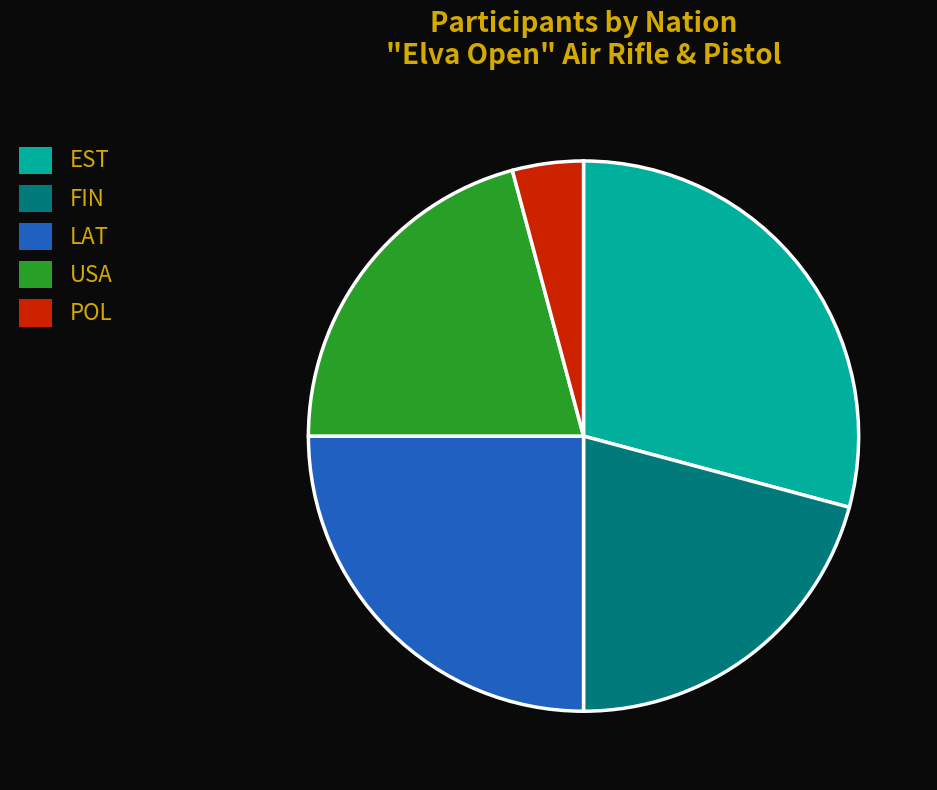

How many segments does this pie chart have?

5